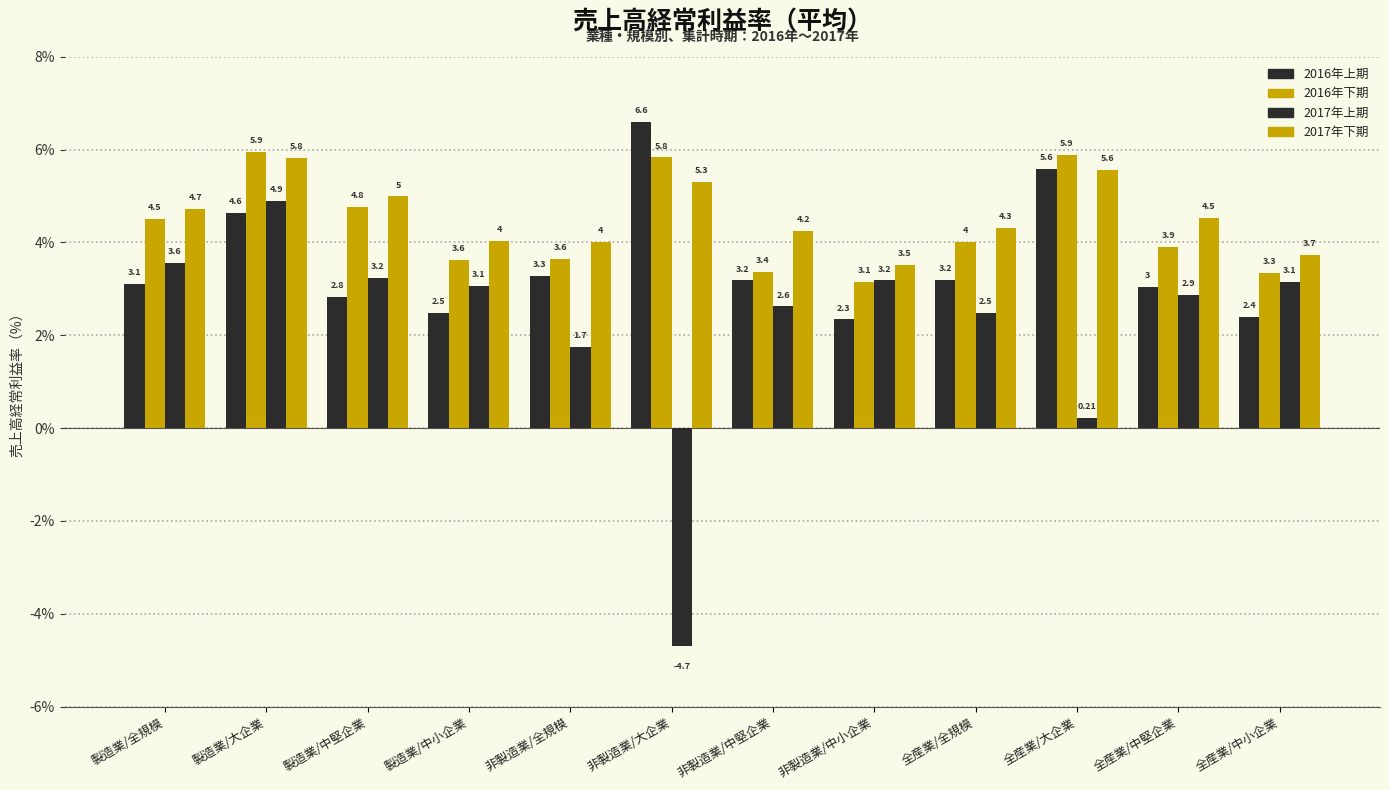

Are the bars horizontal?

No